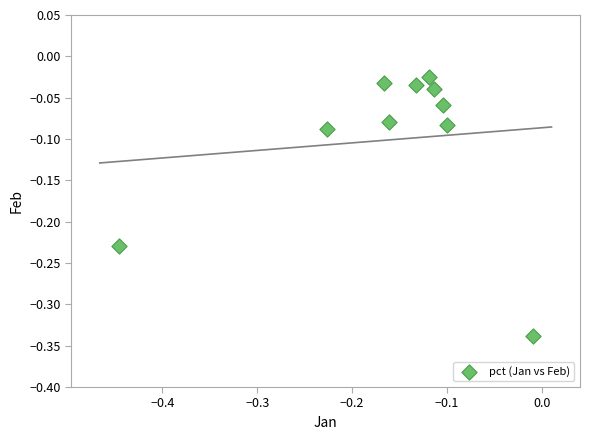

What is the range of Y values (max minus min)?

0.3